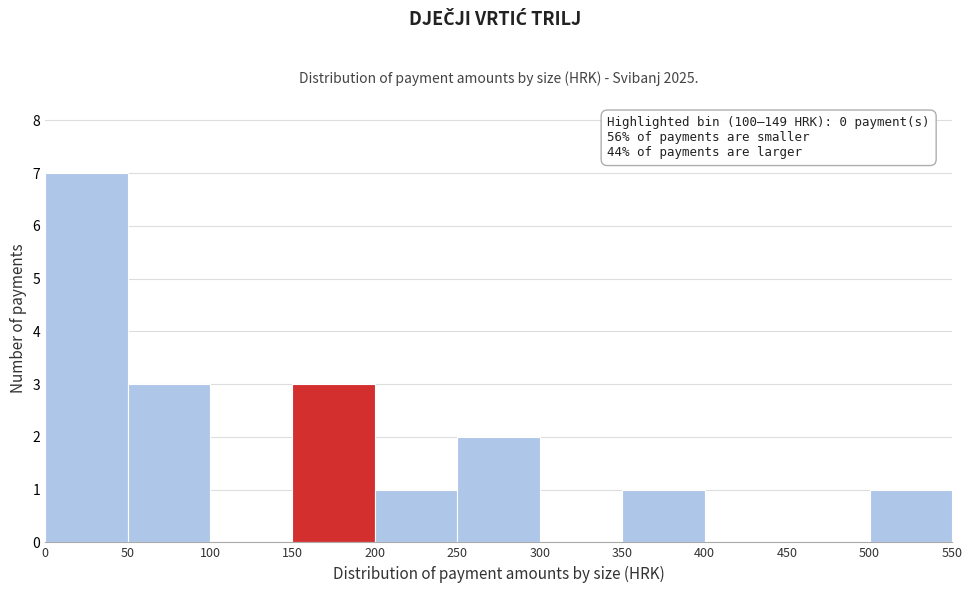

Which range on the x-axis has the tallest bar?

0 to 50